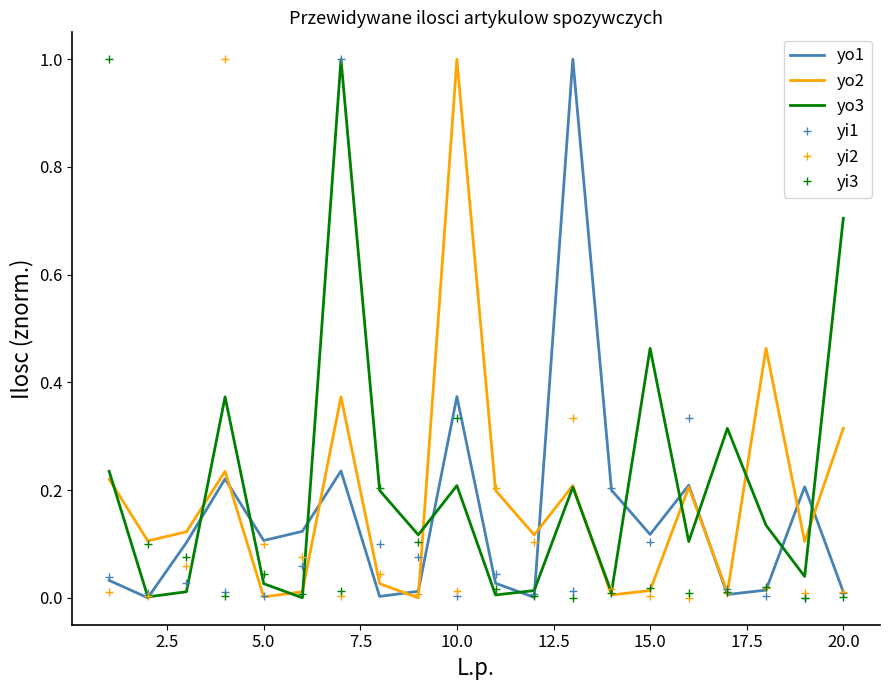

How many distinct data groups are displayed?

6